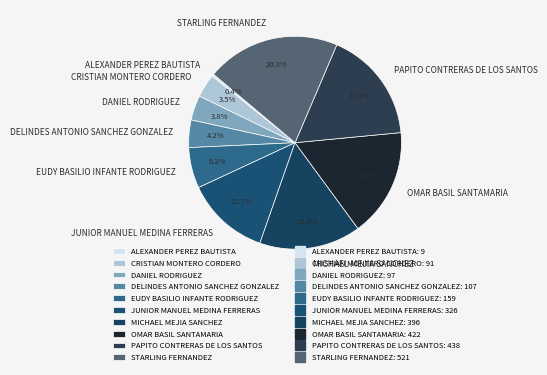

Which category has the smallest portion of the pie?

ALEXANDER PEREZ BAUTISTA